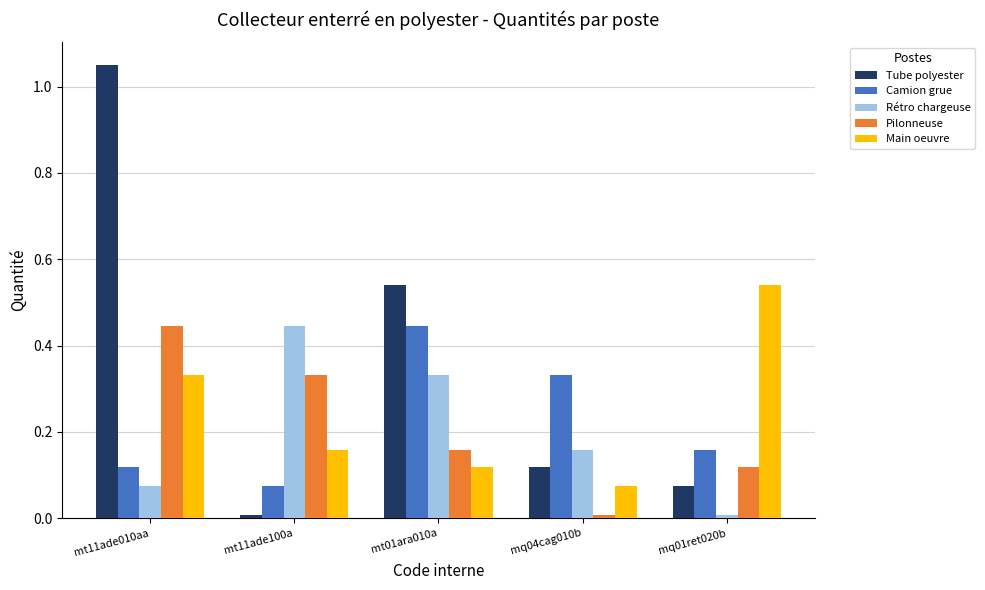

What is the sum of all Rétro chargeuse values?

1.0